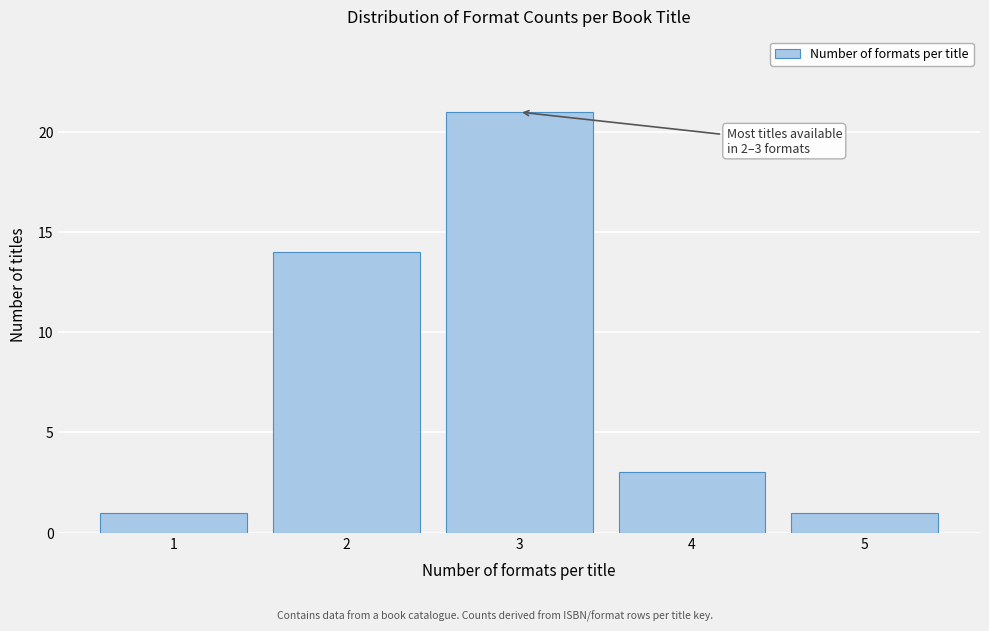

Reading left to right, transcribe all the data shown in this chart.

1	14	21	3	1